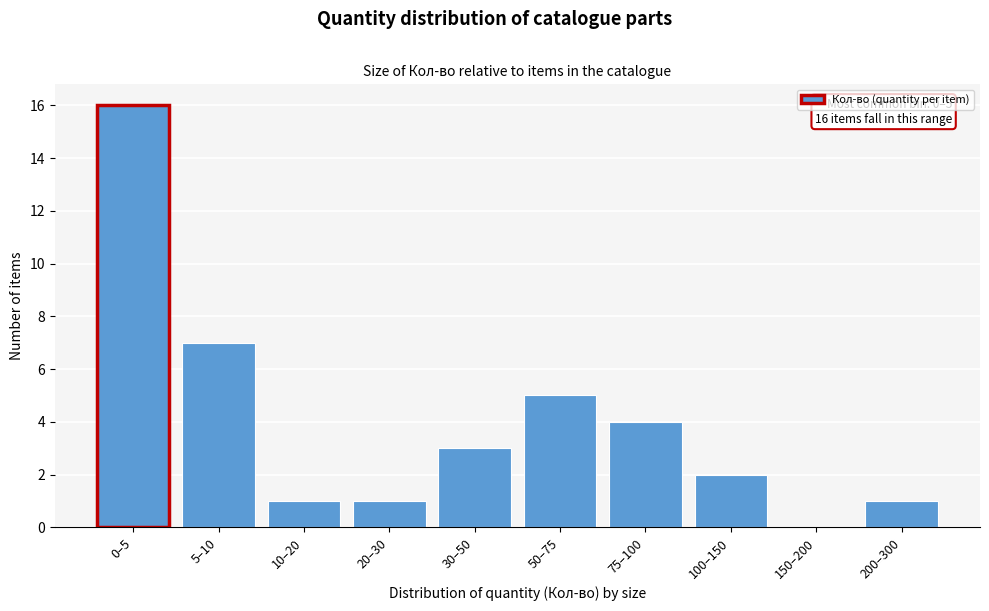

Reading left to right, list all the values displayed in this chart.

0–5=16	5–10=7	10–20=1	20–30=1	30–50=3	50–75=5	75–100=4	100–150=2	150–200=0	200–300=1